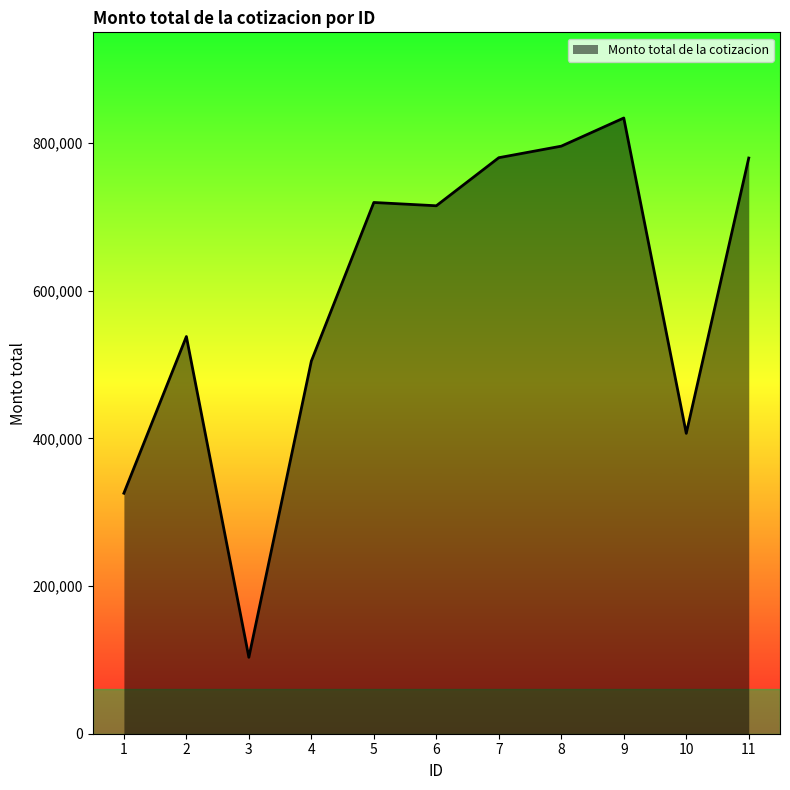

What is the sum of all values?

6503065.8